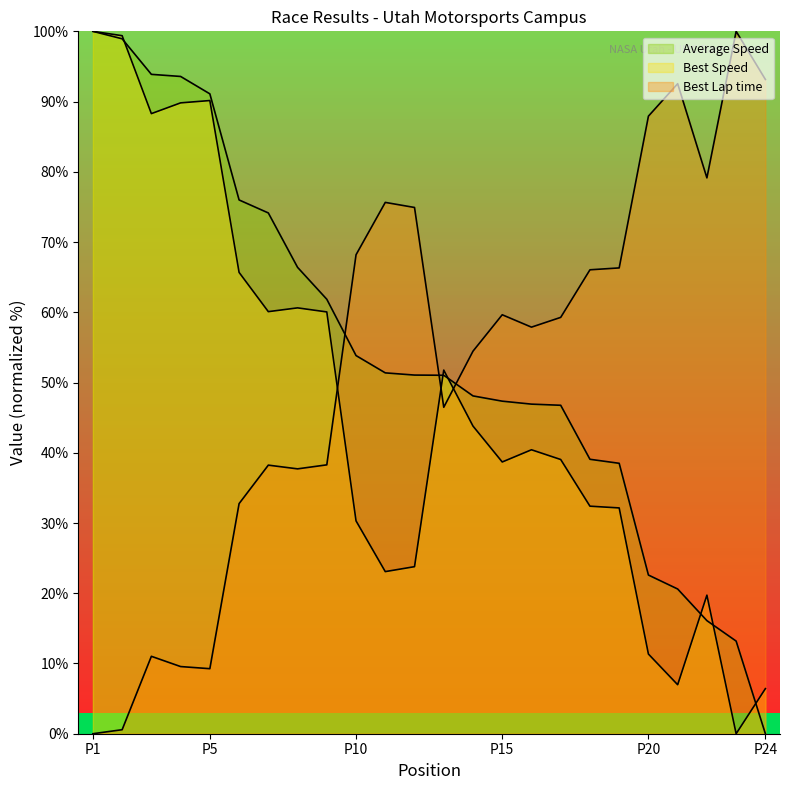

How many distinct data groups are displayed?

3